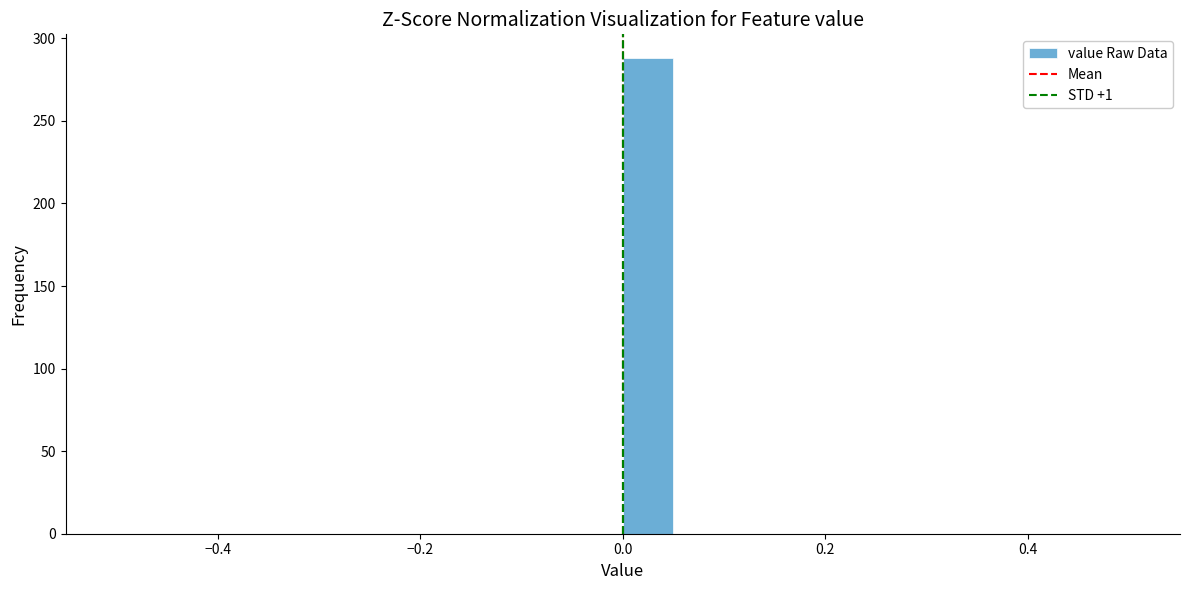

Read against the x-axis, roughly where is the centre of the tallest bar?

0.02